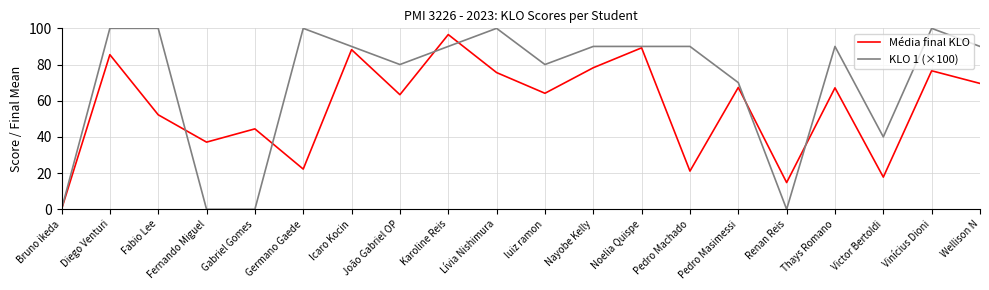

What is the total value across all series at Germano Gaede?

122.2